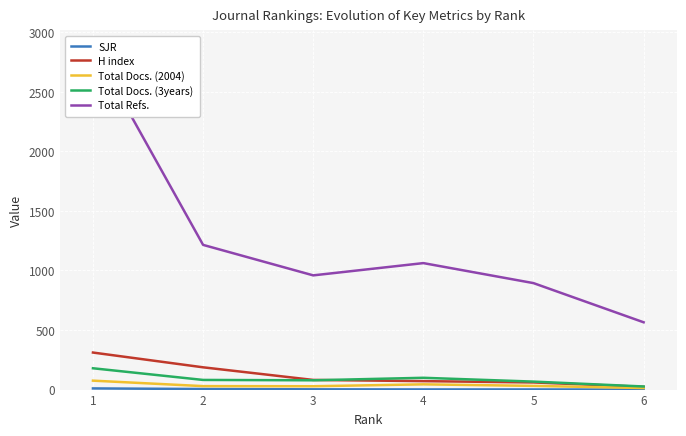

Which series has the largest total across all categories?

Total Refs.